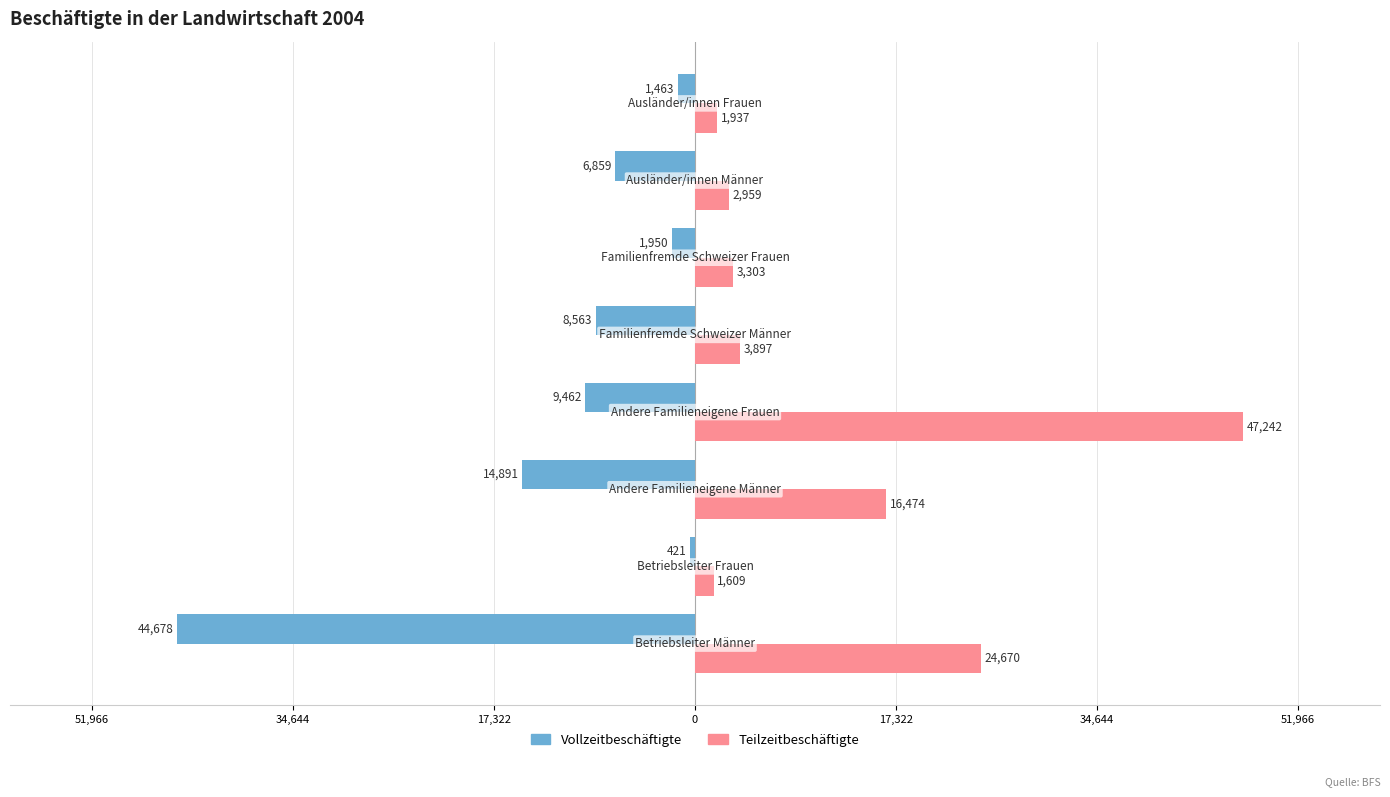

What are all the series names shown in the legend?

Vollzeitbeschäftigte, Teilzeitbeschäftigte